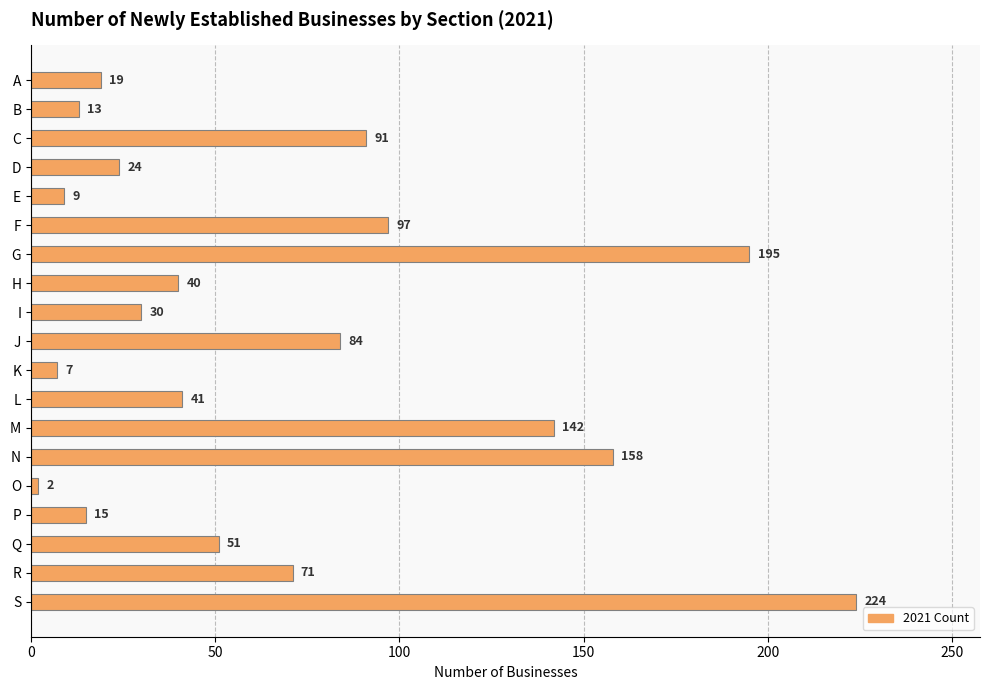

What is the value of the 10th bar from the top?

84